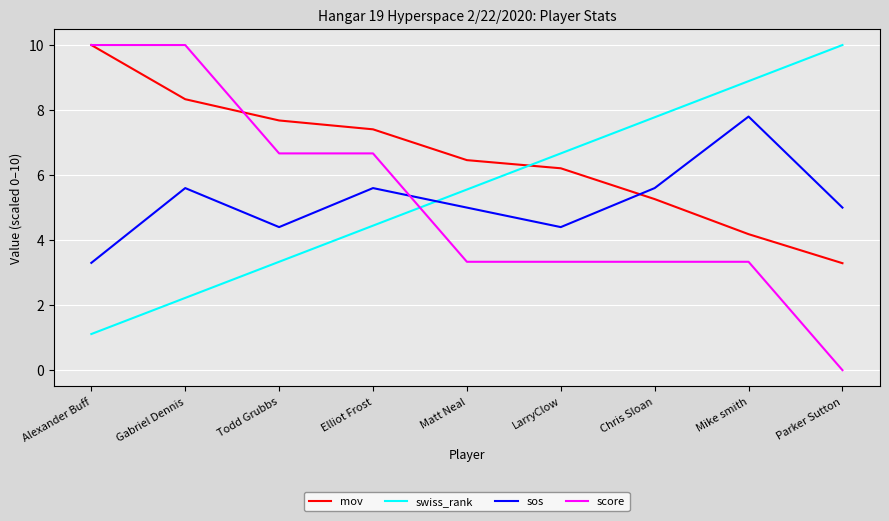

List the labels in order of swiss_rank value, smallest first.

Alexander Buff, Gabriel Dennis, Todd Grubbs, Elliot Frost, Matt Neal, LarryClow, Chris Sloan, Mike smith, Parker Sutton